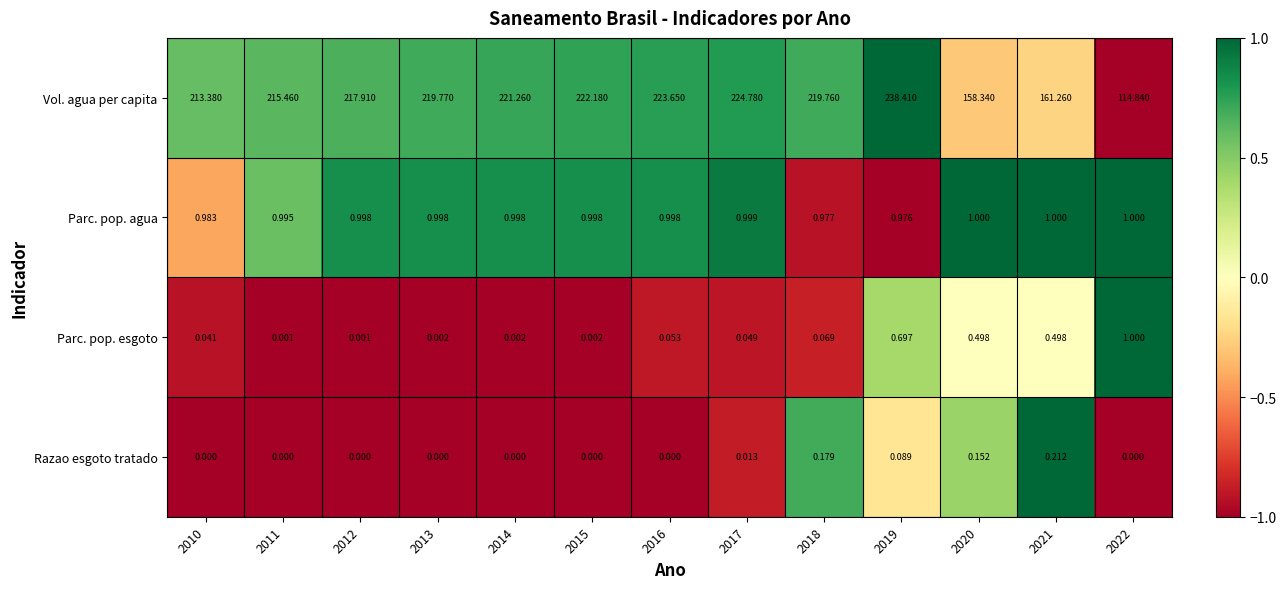

Which series changed the most between 2010 and 2022?

Vol. agua per capita